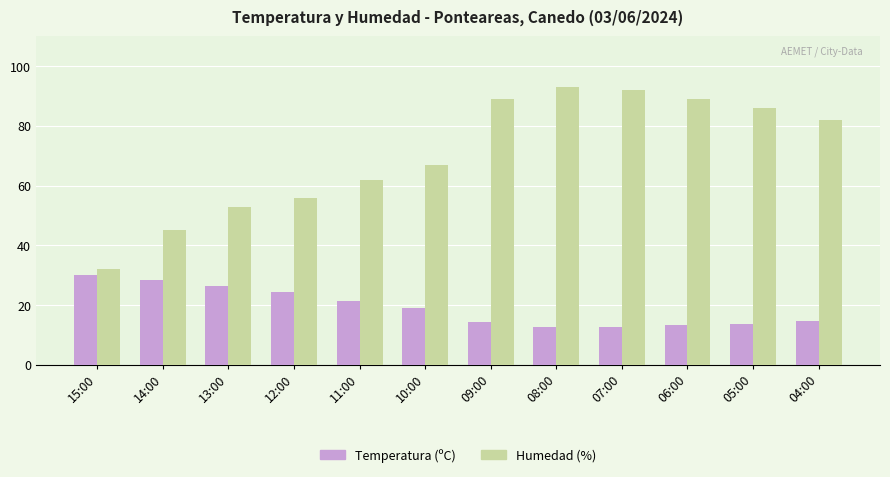

At 07:00, list the series in order from smallest to largest.

Temperatura (ºC), Humedad (%)